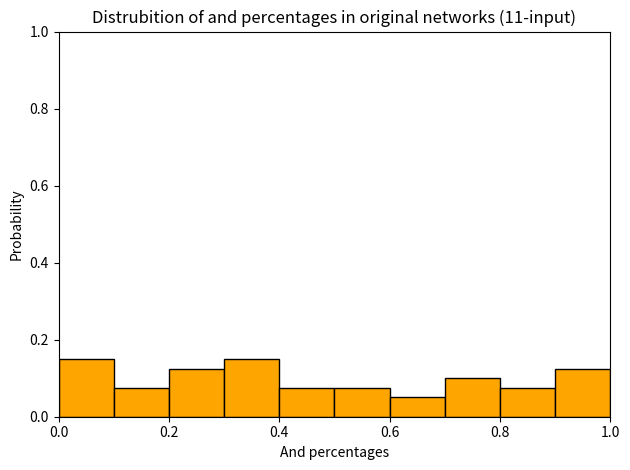

Reading left to right, list every bar in this chart as the range it spans on the x-axis followed by its height. The values are not printed on the chart, so give them approximately, as read against the axis.

0.0 to 0.1: 0.16
0.1 to 0.2: 0.08
0.2 to 0.3: 0.12
0.3 to 0.4: 0.16
0.4 to 0.5: 0.08
0.5 to 0.6: 0.08
0.6 to 0.7: 0.06
0.7 to 0.8: 0.10
0.8 to 0.9: 0.08
0.9 to 1.0: 0.12